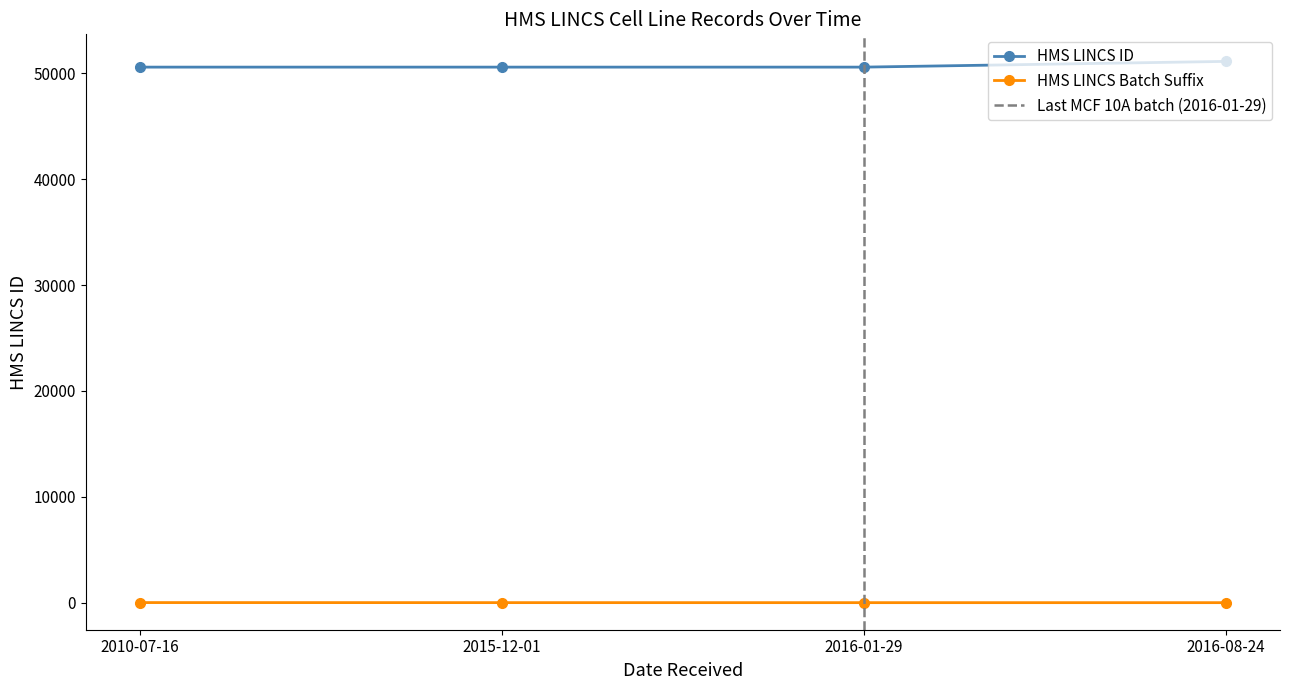

Reading left to right, what are all the values shown in this chart?

50583	50583	50583	51124